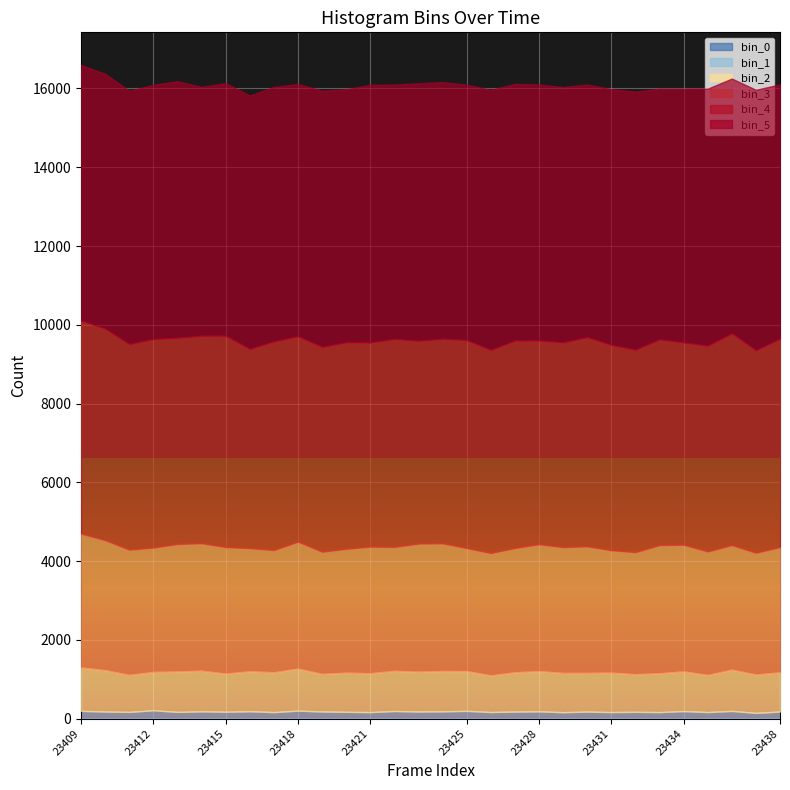

At which label does bin_1 reach its peak?

23412